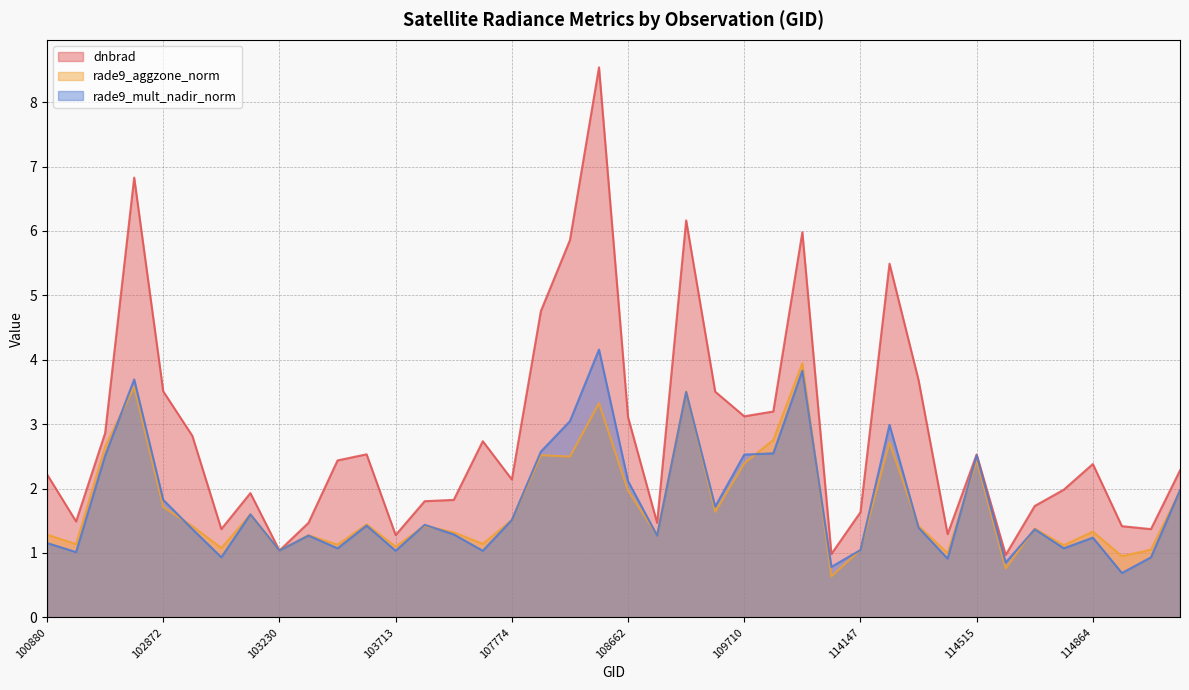

True or false: rade9_mult_nadir_norm has a value of 4.4 at 102623.

False